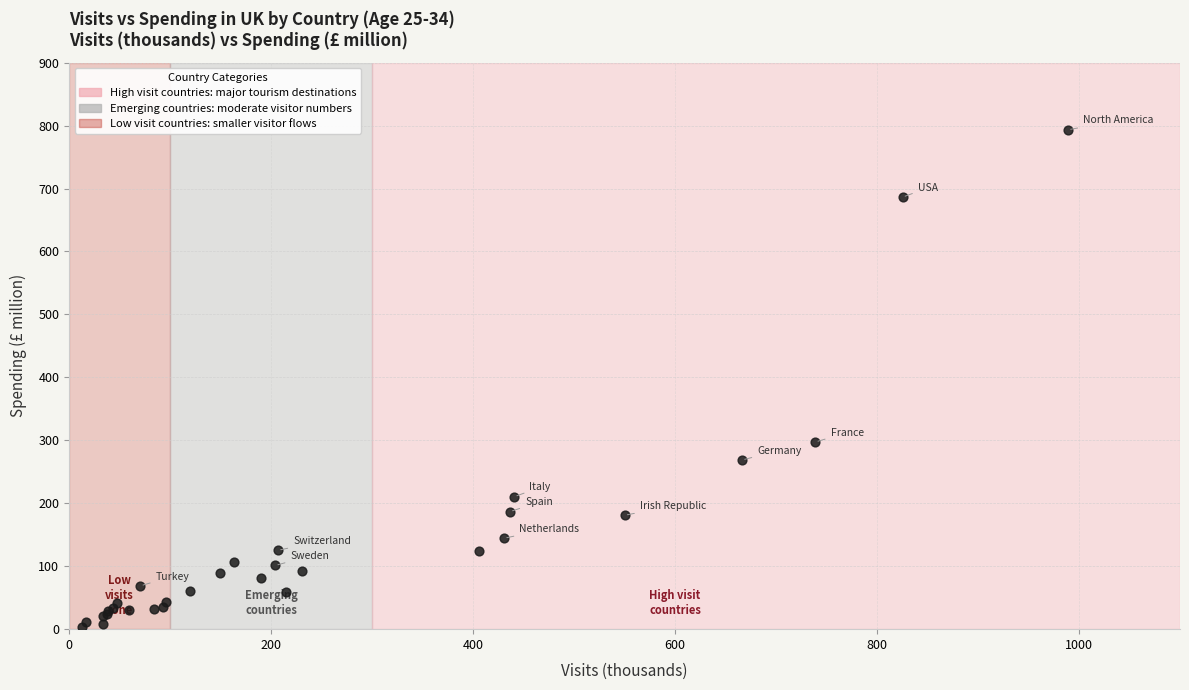

What Y value in the scatter plot is closest to 398?

297.3